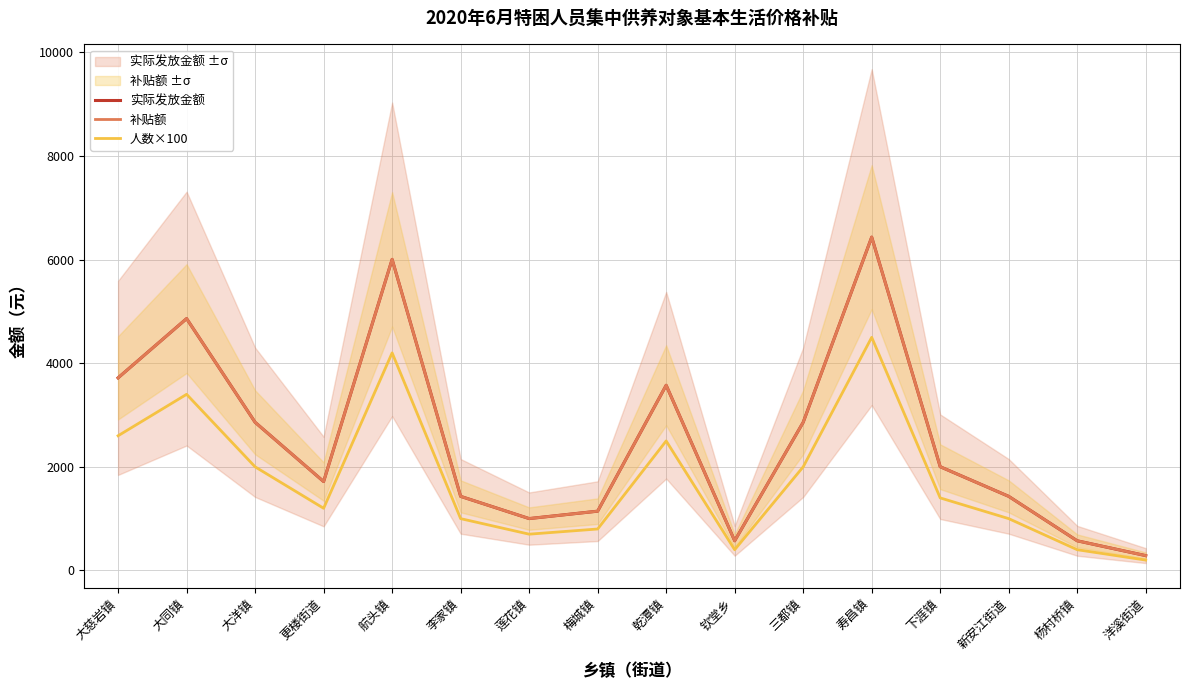

Between 大同镇 and 大洋镇, which series saw the biggest shift?

实际发放金额